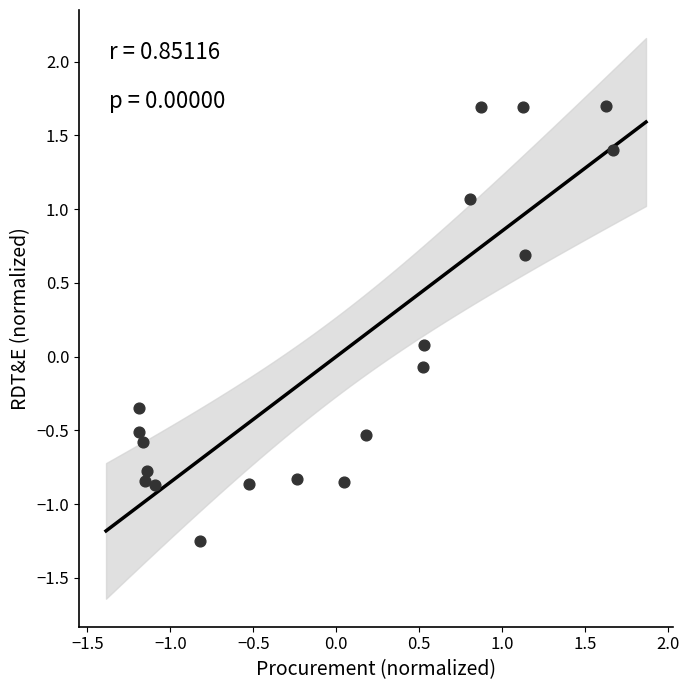

What is the range of X values (max minus min)?

2.9